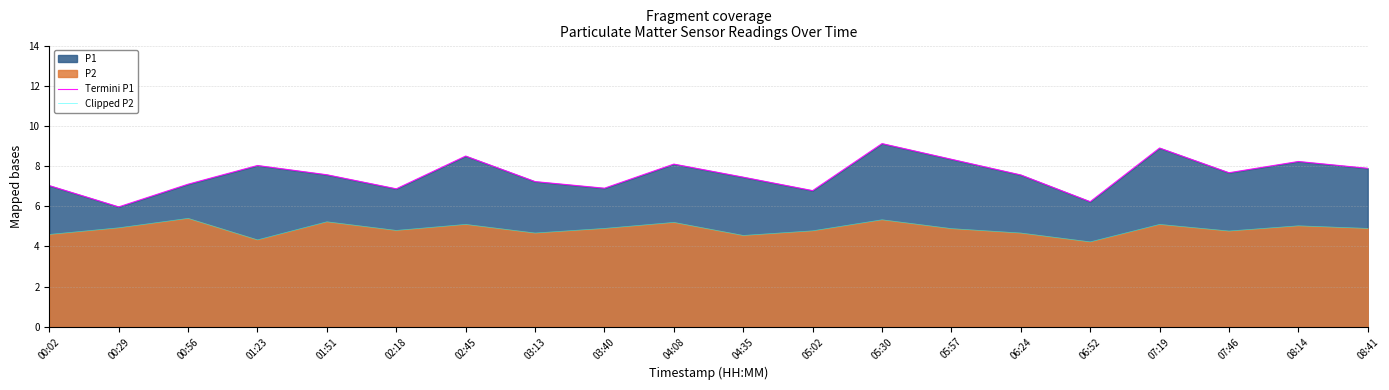

Which category has the highest value in the Termini P1 series?

05:30